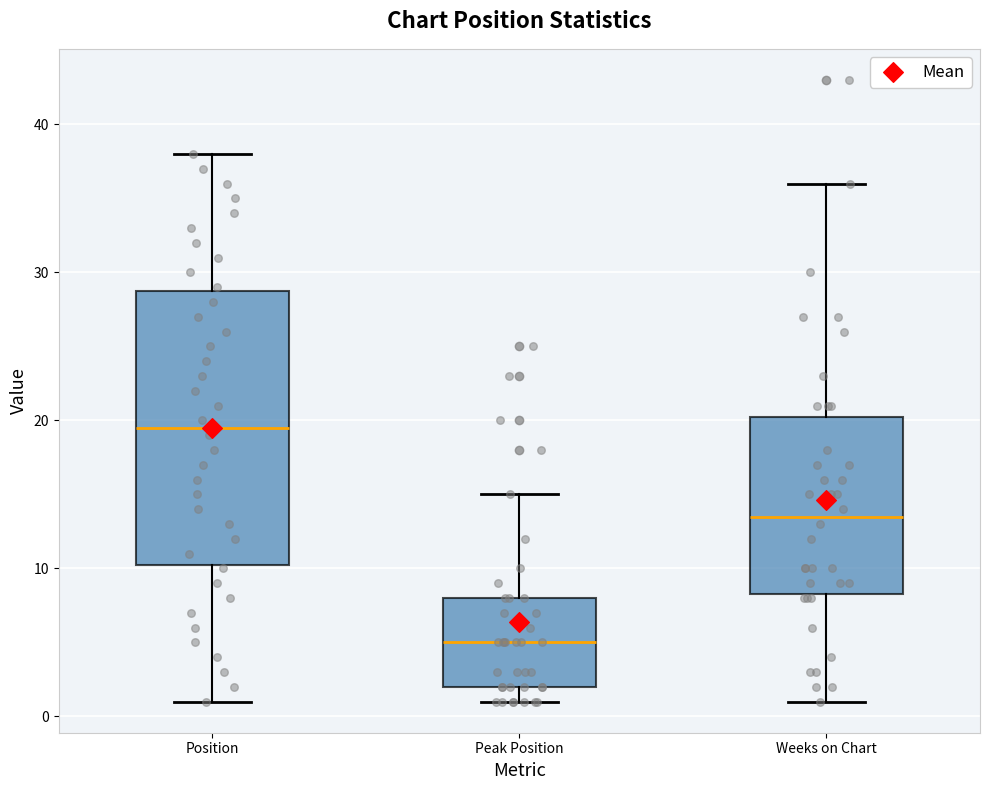

Reading left to right, transcribe this box plot: for each box, give where its median line is, the range the box spans, and where its two whiskers end, as read against the y-axis. The values are not printed on the chart, so give them approximately, as read against the axis.

Position: median 20, box 10 to 29, whiskers 1 to 38
Peak Position: median 5, box 2 to 8, whiskers 1 to 15
Weeks on Chart: median 14, box 8 to 20, whiskers 1 to 36